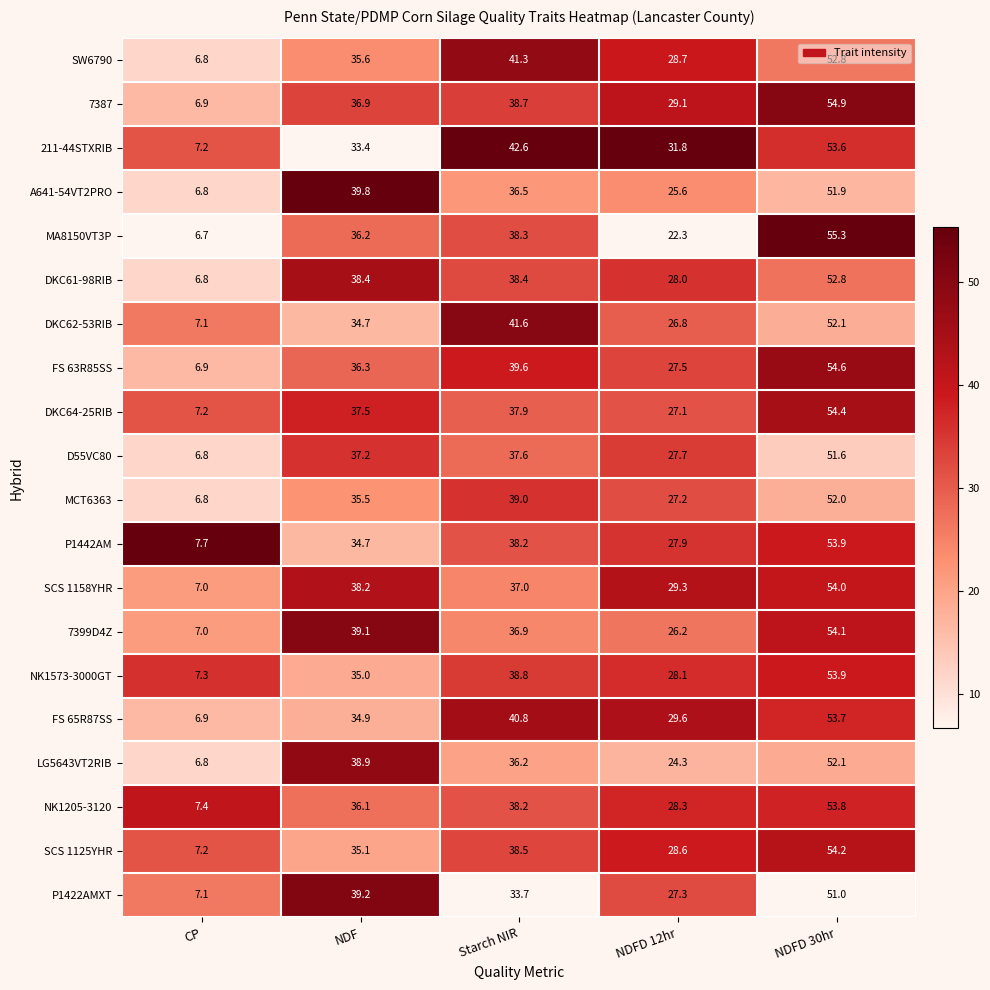

Where is 7387 nearest to the value 30?

NDFD 12hr